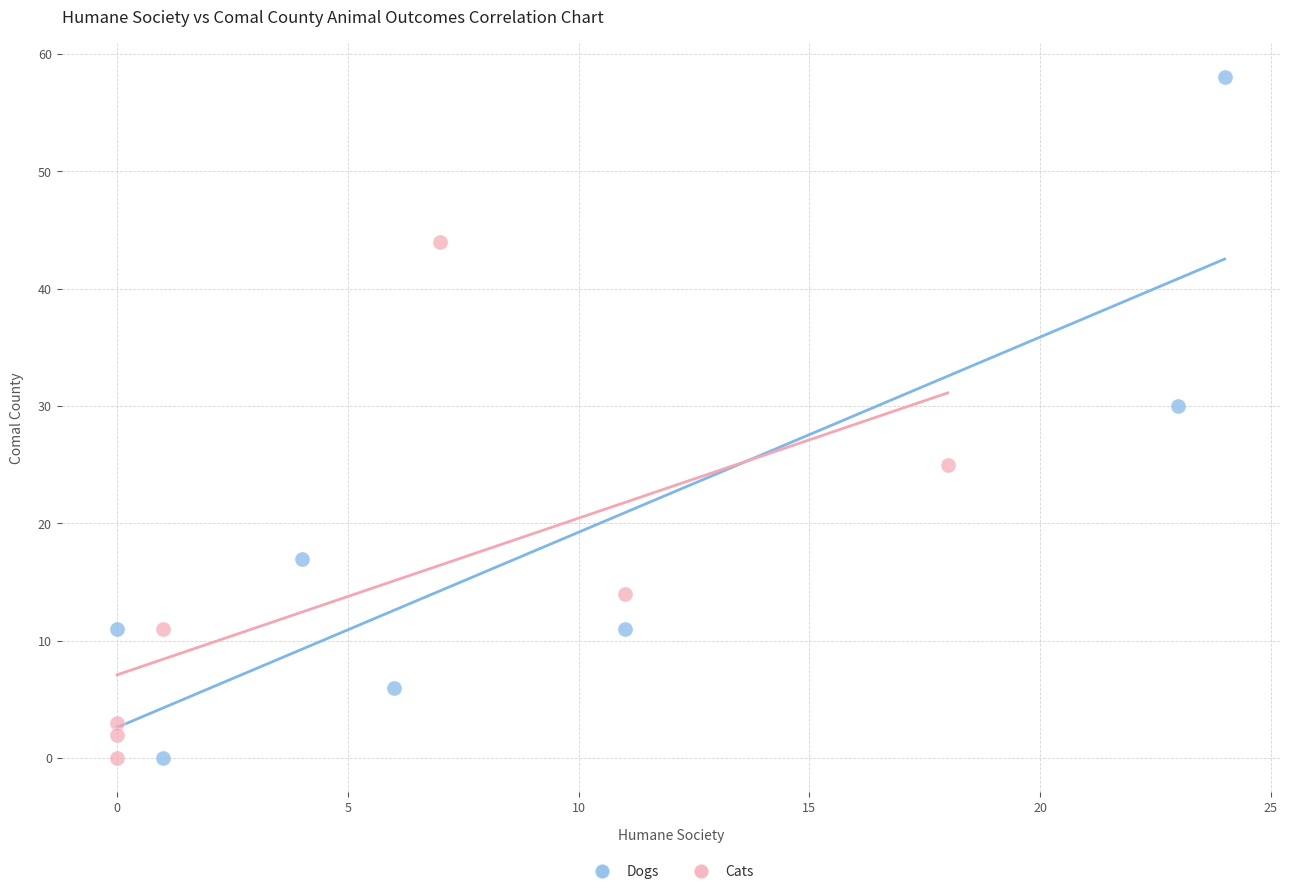

Which series has the widest spread of Y values?

Dogs